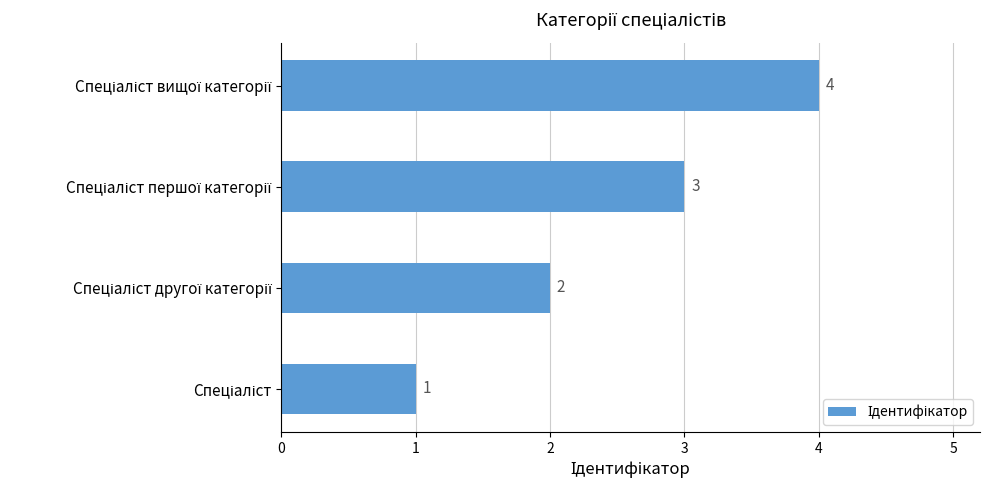

What is the greatest value displayed?

4